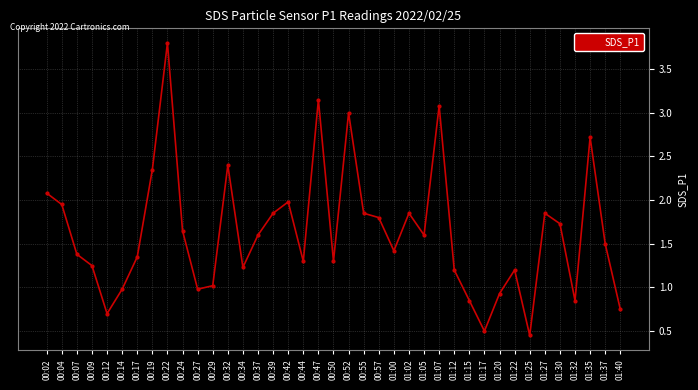

How many distinct data groups are displayed?

1